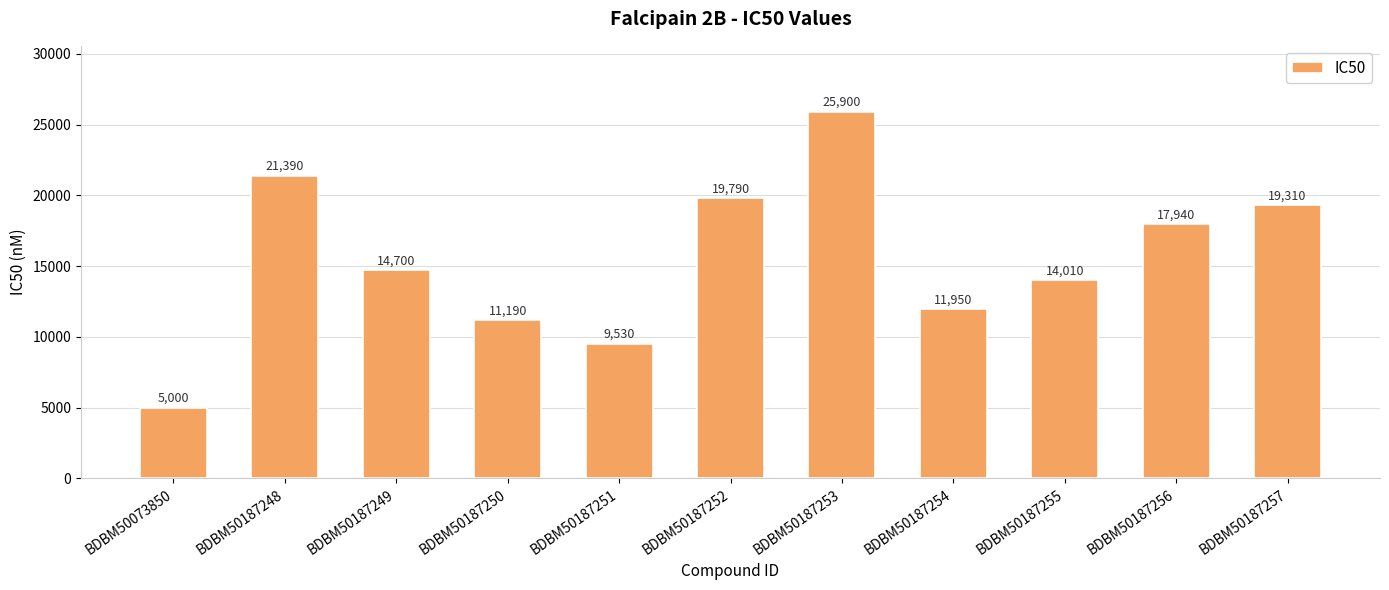

List the labels in order of value, largest first.

BDBM50187253, BDBM50187248, BDBM50187252, BDBM50187257, BDBM50187256, BDBM50187249, BDBM50187255, BDBM50187254, BDBM50187250, BDBM50187251, BDBM50073850